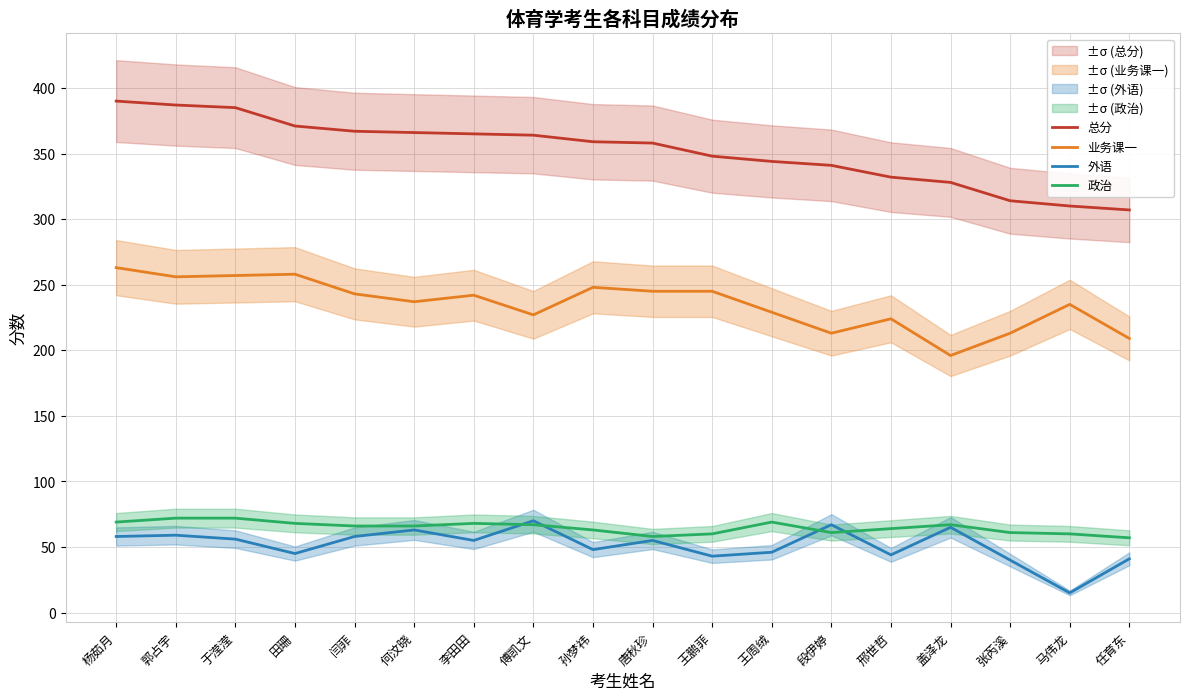

What is the average value of the 业务课一 series?

236